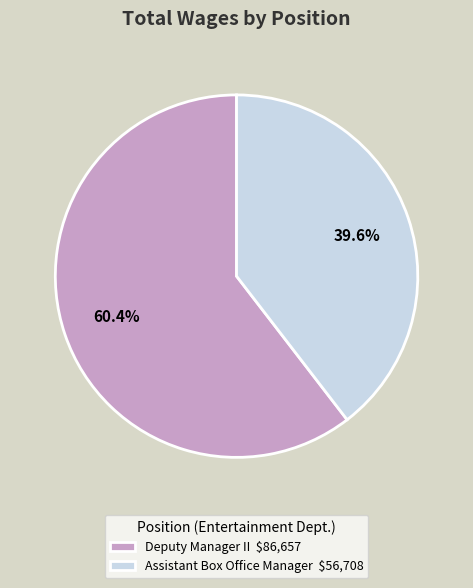

To the nearest percent, what is the combined percentage of Assistant Box Office Manager and Deputy Manager II?

100%